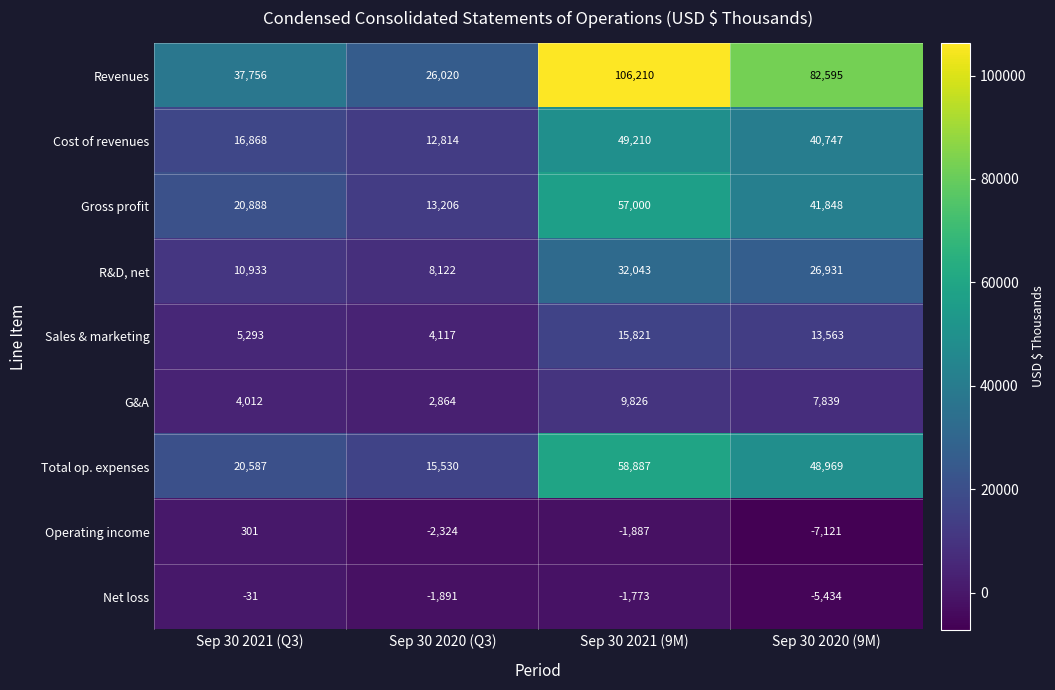

Where does the R&D, net series first go above 26931?

Sep 30 2021 (9M)